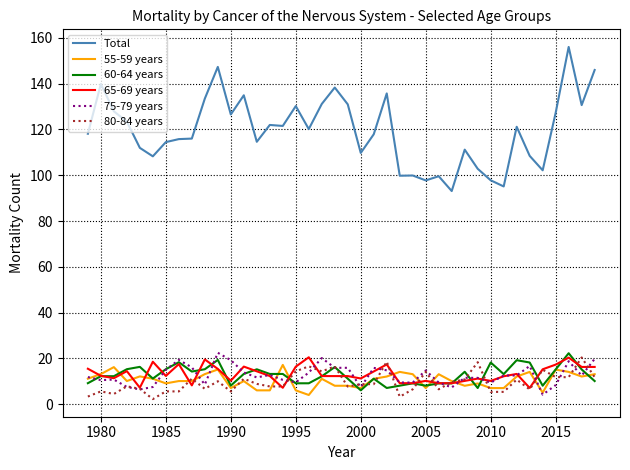

Which series has the largest total across all categories?

Total